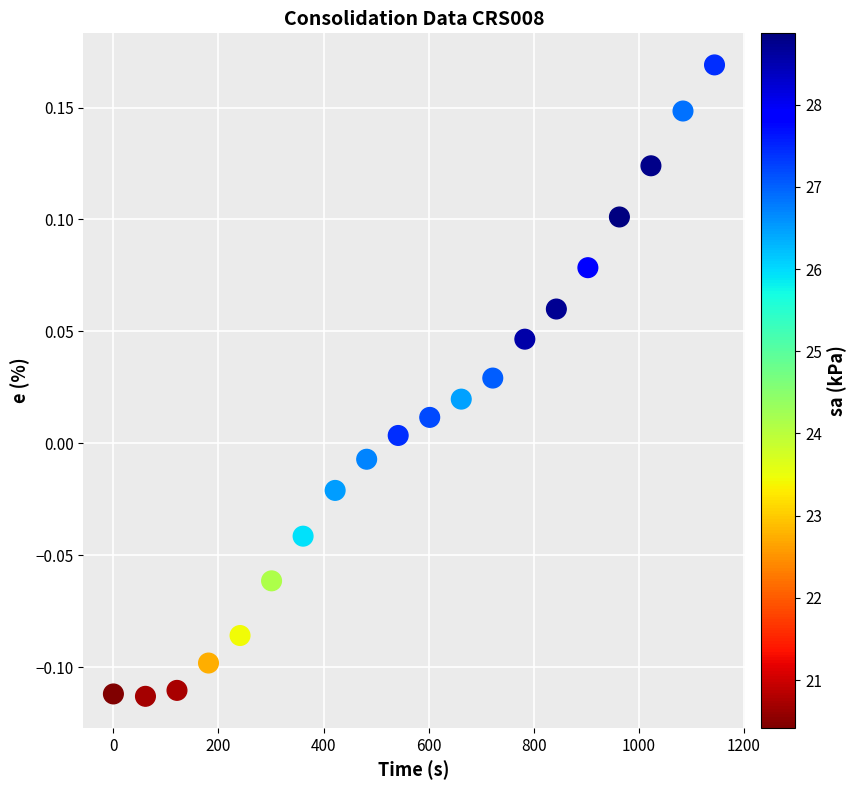

What is the range of Y values (max minus min)?

0.3